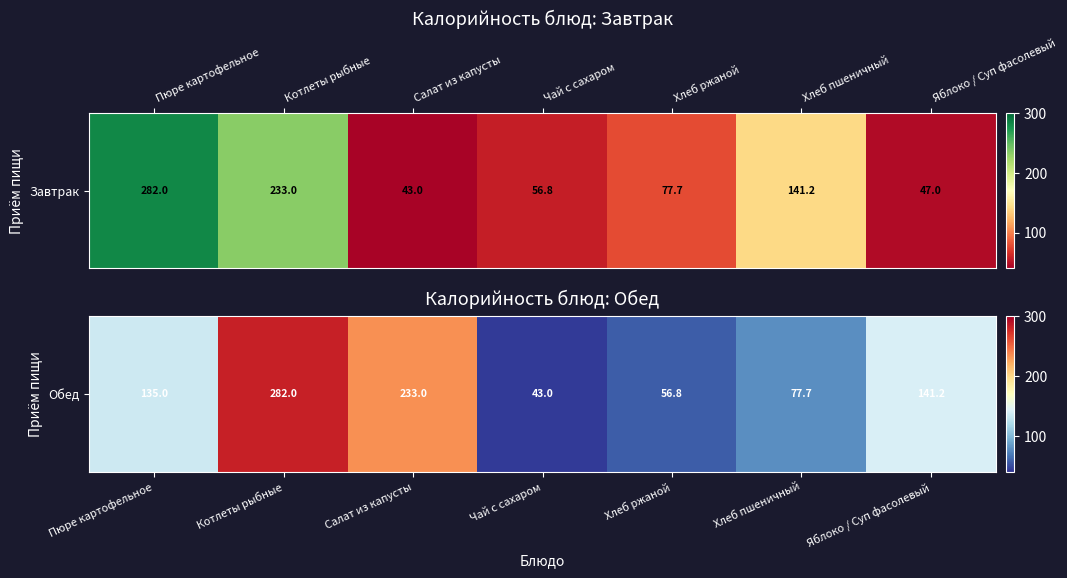

Count the number of data series in this chart.

1